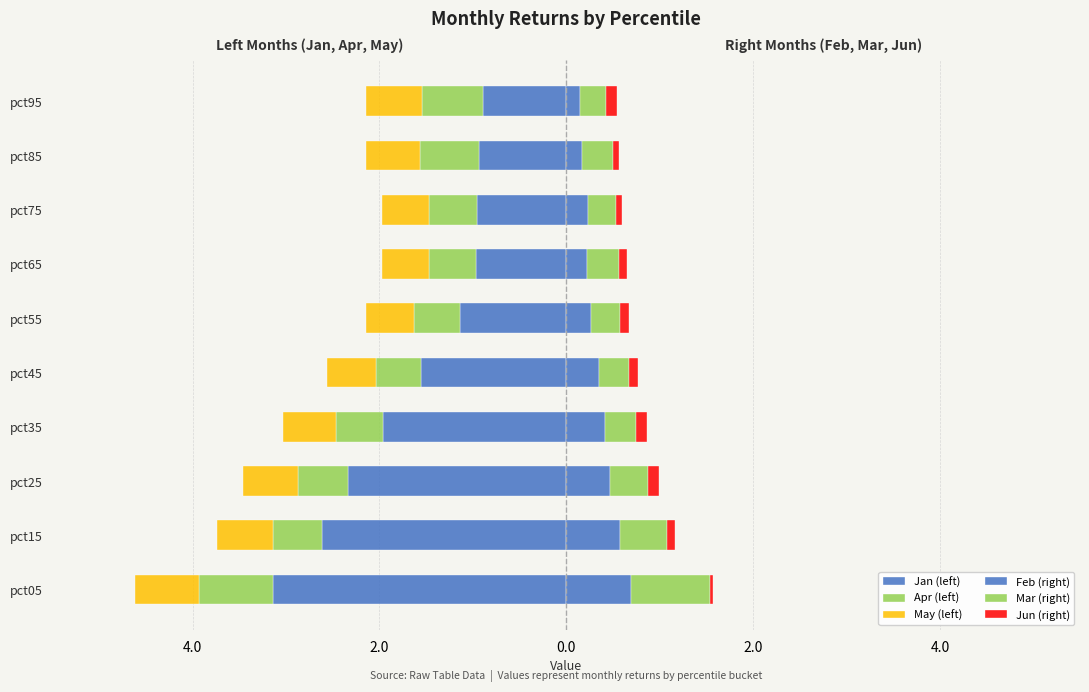

Which series changed the most between pct15 and pct25?

Jan (left)